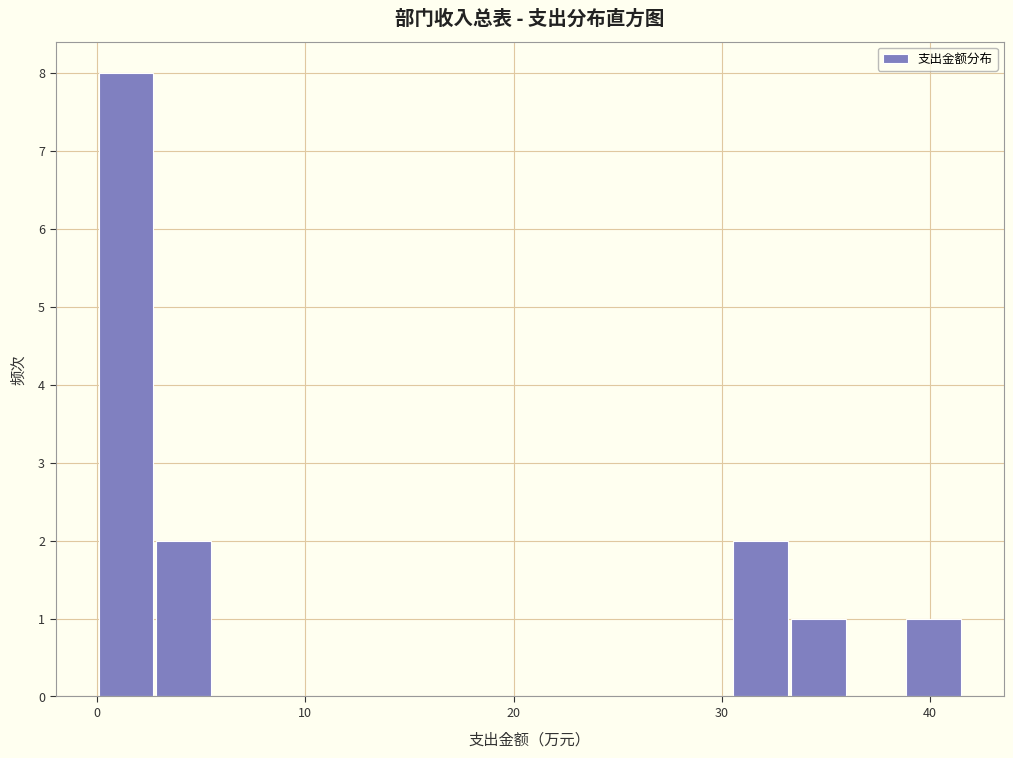

Around what value on the x-axis is the tallest bar? Give the approximate position of its centre, as read against the axis.

1